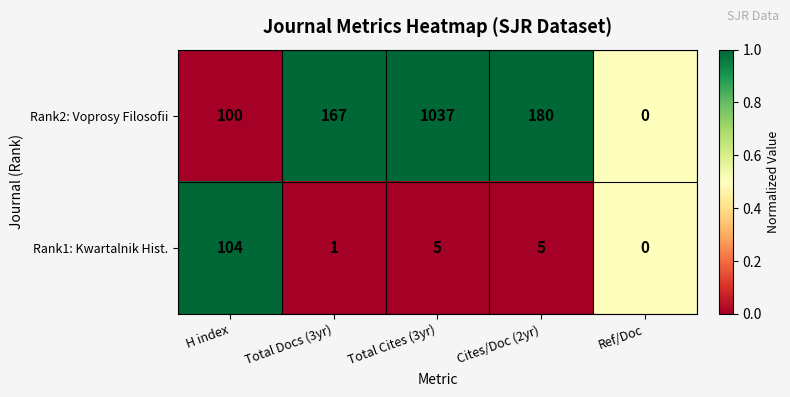

Rank the categories by Rank2: Voprosy Filosofii value from highest to lowest.

Total Cites (3yr), Cites/Doc (2yr), Total Docs (3yr), H index, Ref/Doc